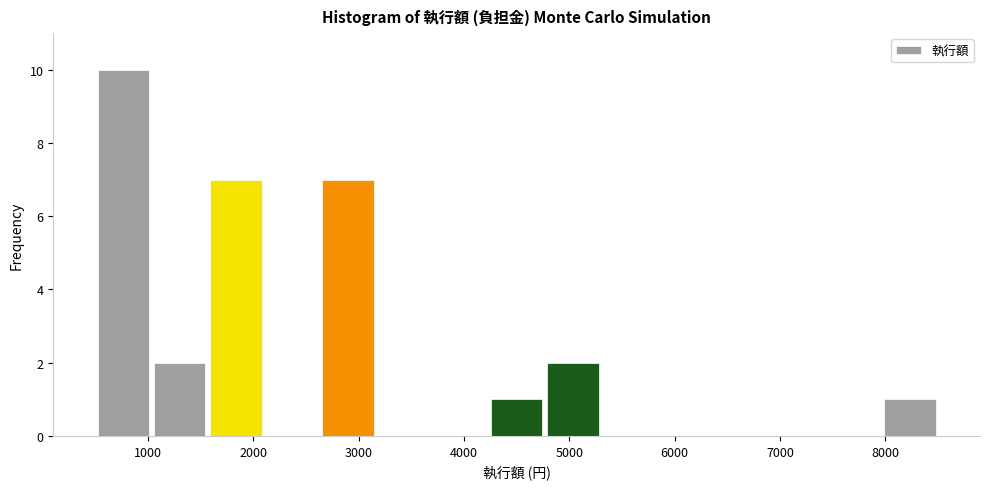

Over which range of the x-axis is the bar tallest?

500 to 1000